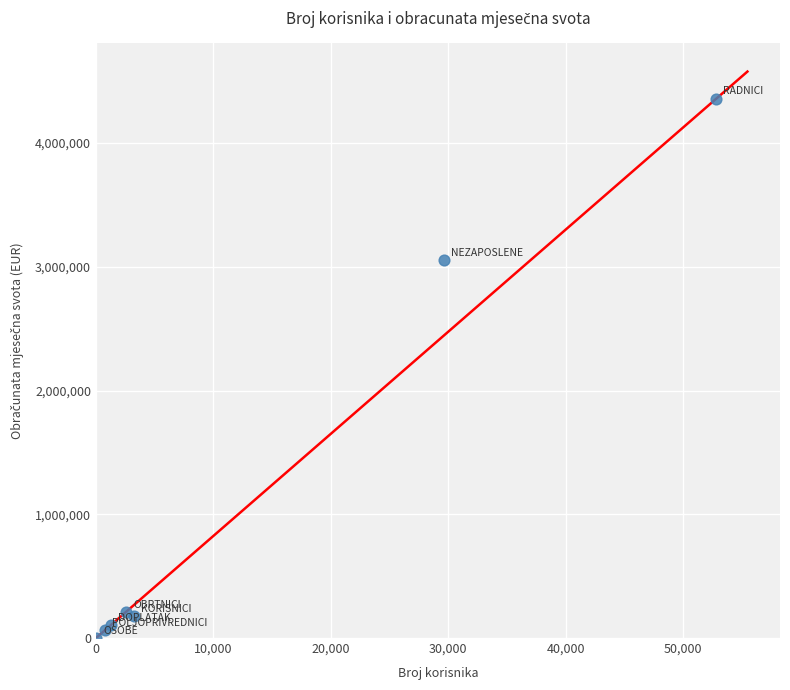

What Y value in the scatter plot is closest to 2180304?

3051672.3